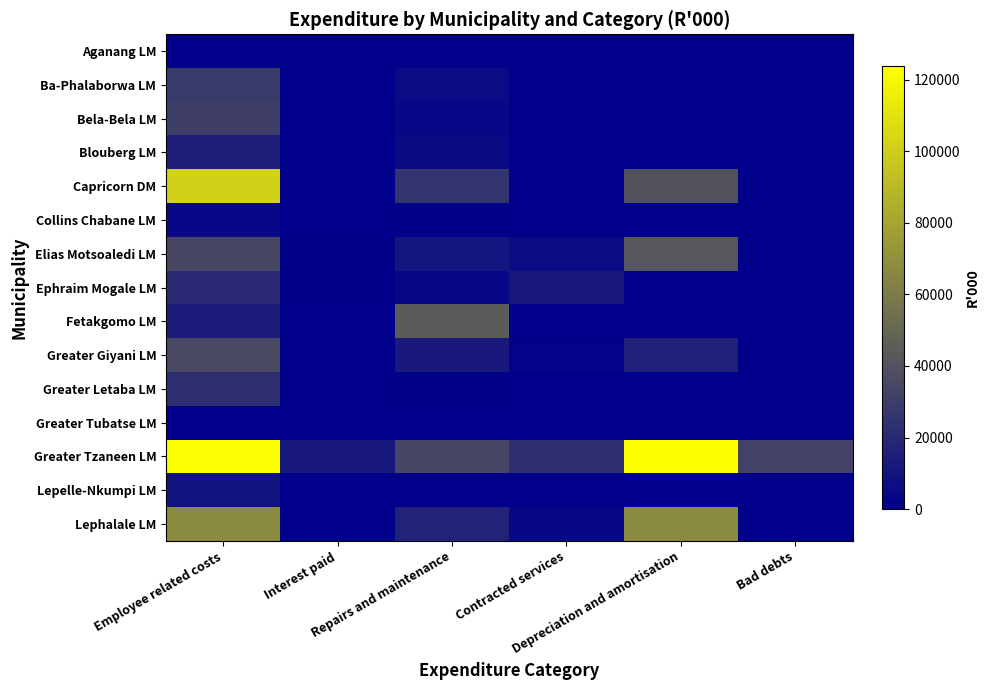

List the series in order of their peak value, highest first.

Greater Tzaneen LM, Capricorn DM, Lephalale LM, Fetakgomo LM, Elias Motsoaledi LM, Greater Giyani LM, Bela-Bela LM, Ba-Phalaborwa LM, Greater Letaba LM, Ephraim Mogale LM, Blouberg LM, Lepelle-Nkumpi LM, Collins Chabane LM, Aganang LM, Greater Tubatse LM